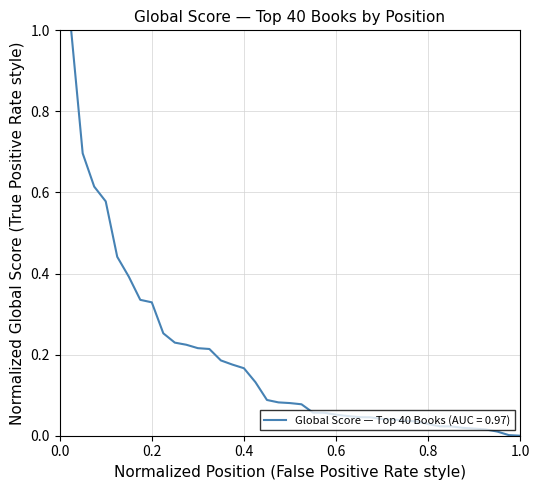

What is the difference between the maximum and minimum values?

1.0